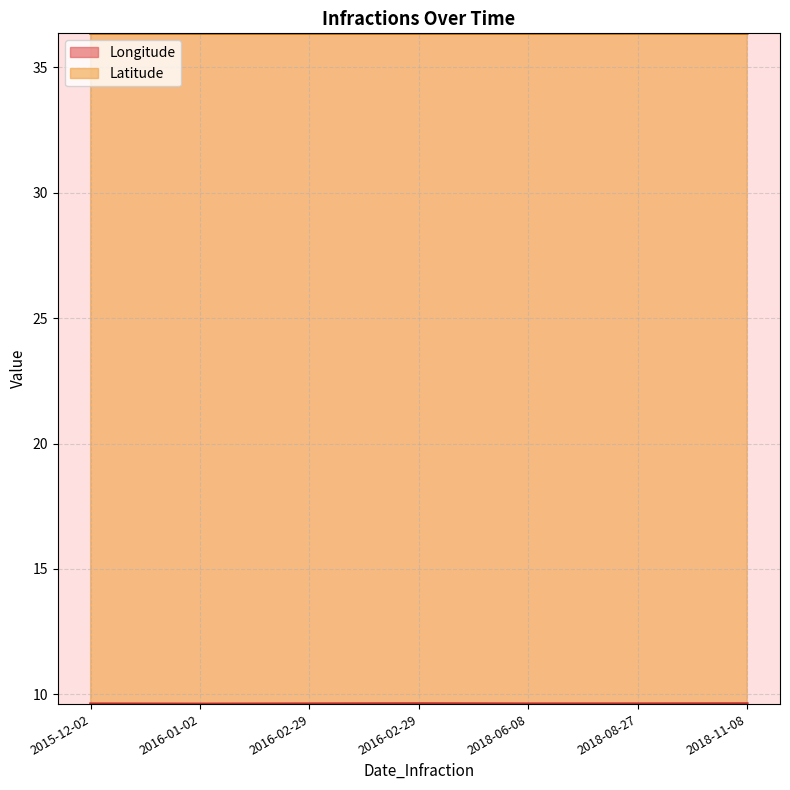

Rank the categories by value from highest to lowest.

2018-08-27, 2015-12-02, 2016-02-29, 2018-06-08, 2018-11-08, 2016-02-29, 2016-01-02